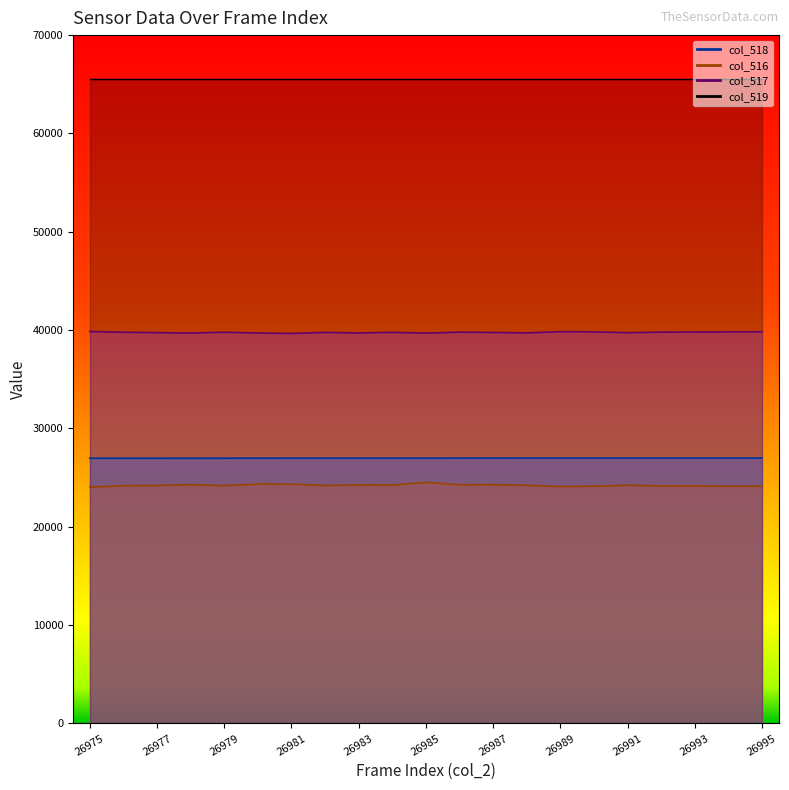

What is the sum of all col_519 line values?

1376235